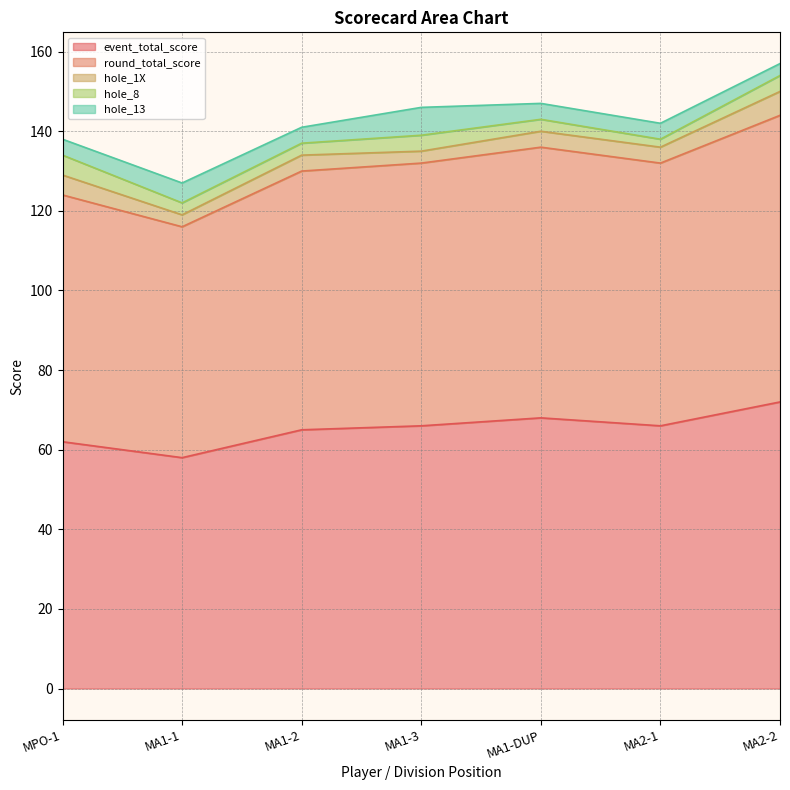

The value of hole_8 at MA1-2 is 3. True or false?

True